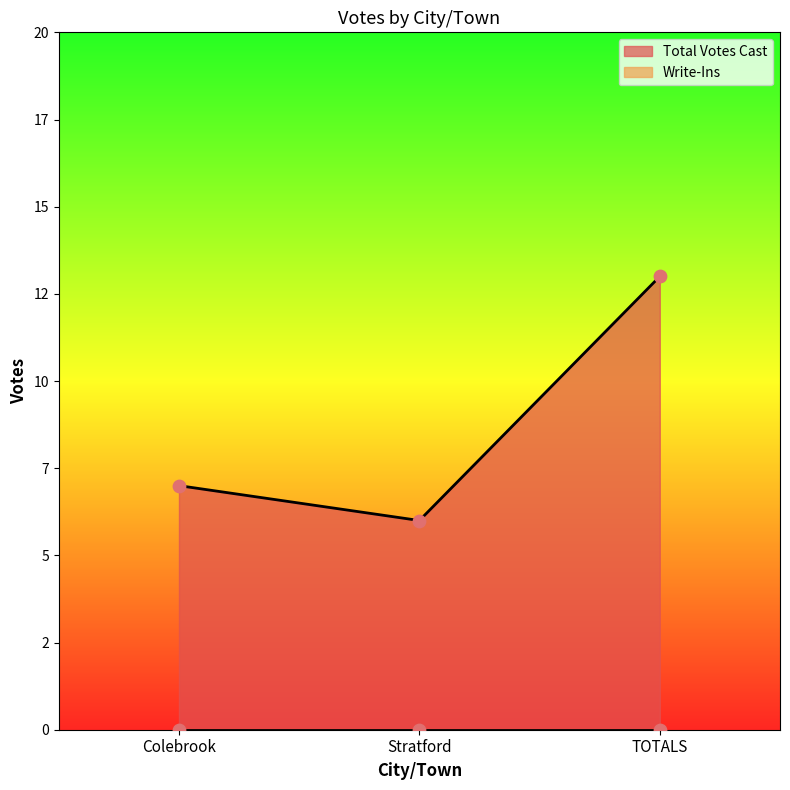

Between TOTALS and Colebrook, which is larger?

TOTALS